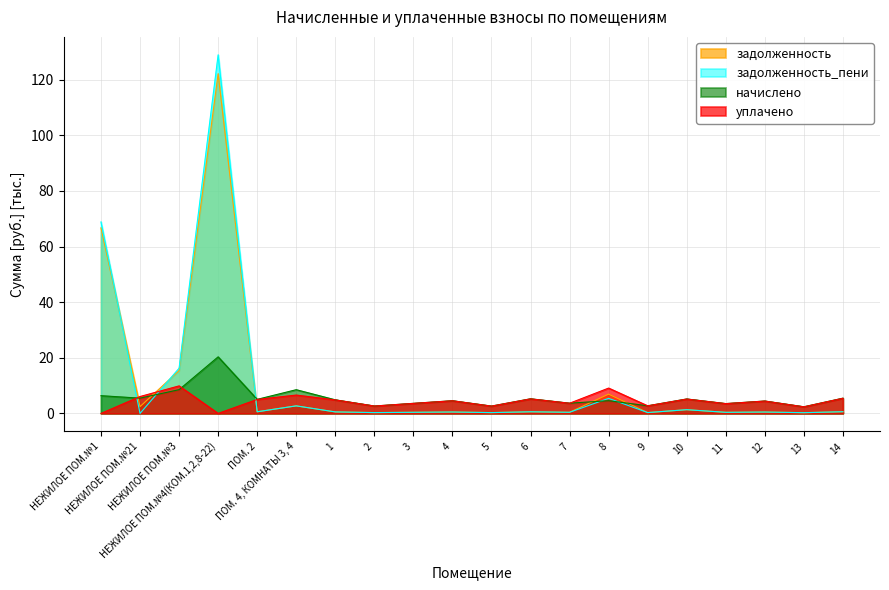

Where does the начислено series first go above 4?

НЕЖИЛОЕ ПОМ.№1